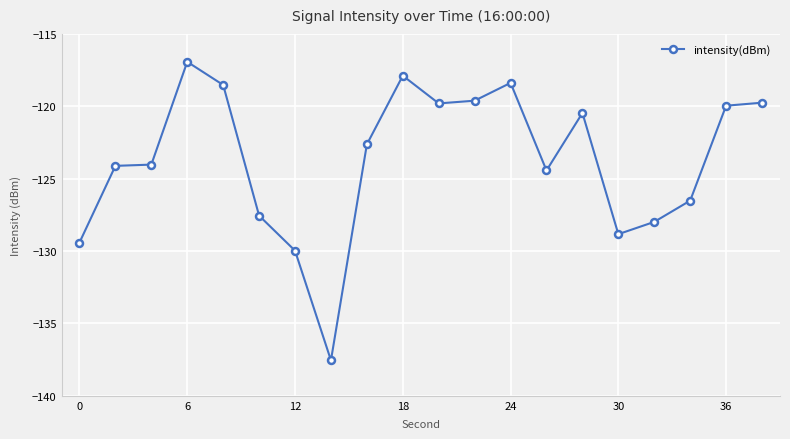

What is the sum of all values?

-2474.4